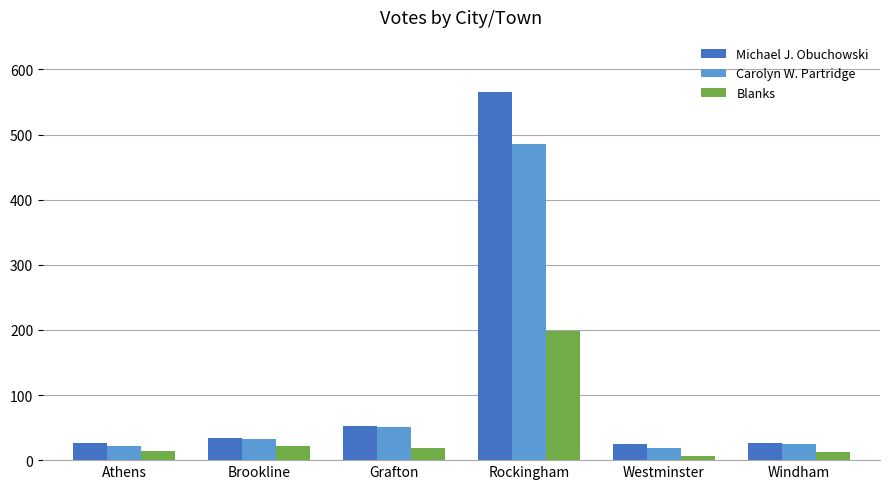

Where does the Blanks series first go above 18?

Brookline